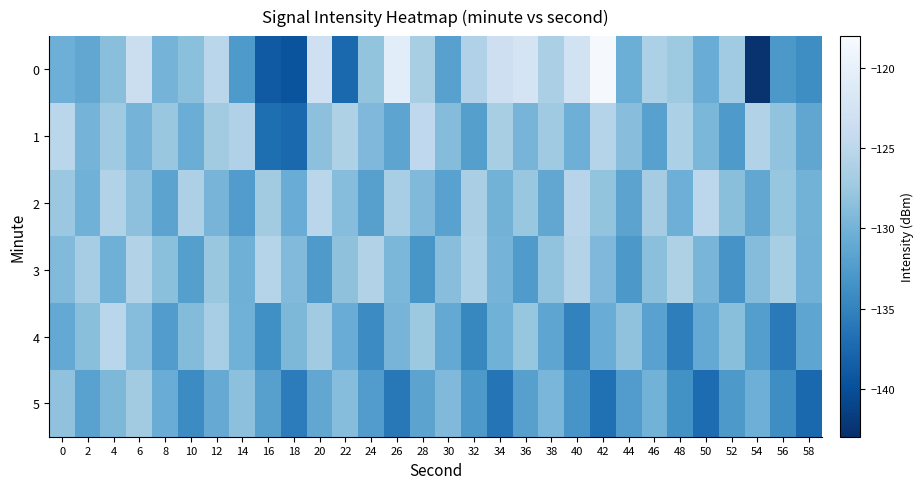

Reading left to right, transcribe all the data shown in this chart.

0: 0=-130.3	2=-131.3	4=-128.6	6=-123.5	8=-129.9	10=-128.5	12=-125.2	14=-132.7	16=-138.9	18=-139.5	20=-123.1	22=-137.5	24=-128.0	26=-120.7	28=-126.6	30=-132.0	32=-126.0	34=-123.3	36=-122.3	38=-126.4	40=-122.7	42=-118.2	44=-130.5	46=-126.3	48=-127.3	50=-130.7	52=-127.1	54=-142.6	56=-132.9	58=-134.0
1: 0=-125.2	2=-129.9	4=-127.2	6=-129.9	8=-127.6	10=-130.6	12=-127.1	14=-126.0	16=-137.0	18=-137.6	20=-128.4	22=-126.1	24=-129.3	26=-131.5	28=-124.7	30=-128.9	32=-132.1	34=-126.5	36=-129.8	38=-127.2	40=-130.4	42=-125.6	44=-128.7	46=-131.9	48=-126.3	50=-129.5	52=-132.7	54=-125.9	56=-128.1	58=-131.3
2: 0=-127.5	2=-130.2	4=-125.8	6=-128.4	8=-131.6	10=-126.2	12=-129.8	14=-132.4	16=-127.0	18=-130.6	20=-125.2	22=-128.8	24=-132.0	26=-126.6	28=-129.2	30=-131.8	32=-126.4	34=-130.0	36=-127.6	38=-131.2	40=-125.4	42=-128.0	44=-131.6	46=-126.8	48=-130.4	50=-125.0	52=-128.6	54=-131.2	56=-127.8	58=-130.0
3: 0=-129.1	2=-126.7	4=-130.3	6=-125.9	8=-128.5	10=-132.1	12=-127.7	14=-130.3	16=-125.5	18=-129.1	20=-132.7	22=-128.3	24=-125.9	26=-129.5	28=-133.1	30=-128.7	32=-126.3	34=-129.9	36=-132.5	38=-128.1	40=-125.7	42=-129.3	44=-132.9	46=-128.5	48=-126.1	50=-129.7	52=-133.3	54=-128.9	56=-126.5	58=-130.1
4: 0=-131.0	2=-128.6	4=-125.2	6=-128.8	8=-132.4	10=-129.0	12=-126.6	14=-130.2	16=-133.8	18=-129.4	20=-127.0	22=-130.6	24=-134.2	26=-129.8	28=-127.4	30=-131.0	32=-134.6	34=-130.2	36=-127.8	38=-131.4	40=-135.0	42=-130.6	44=-128.2	46=-131.8	48=-135.4	50=-131.0	52=-128.6	54=-132.2	56=-135.8	58=-131.4
5: 0=-128.2	2=-131.8	4=-129.4	6=-127.0	8=-130.6	10=-134.2	12=-130.8	14=-128.4	16=-132.0	18=-135.6	20=-131.2	22=-128.8	24=-132.4	26=-136.0	28=-131.6	30=-129.2	32=-132.8	34=-136.4	36=-132.0	38=-129.6	40=-133.2	42=-136.8	44=-132.4	46=-130.0	48=-133.6	50=-137.2	52=-132.8	54=-130.4	56=-134.0	58=-137.6